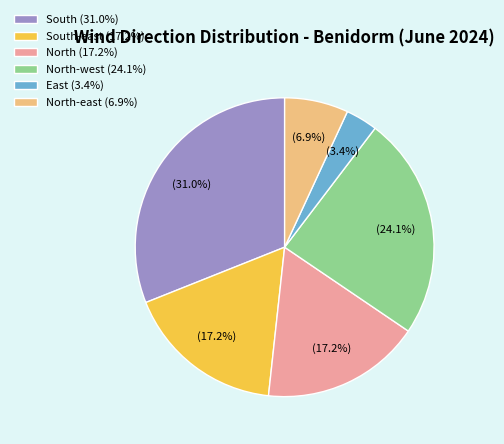

Does any single category account for the majority?

No